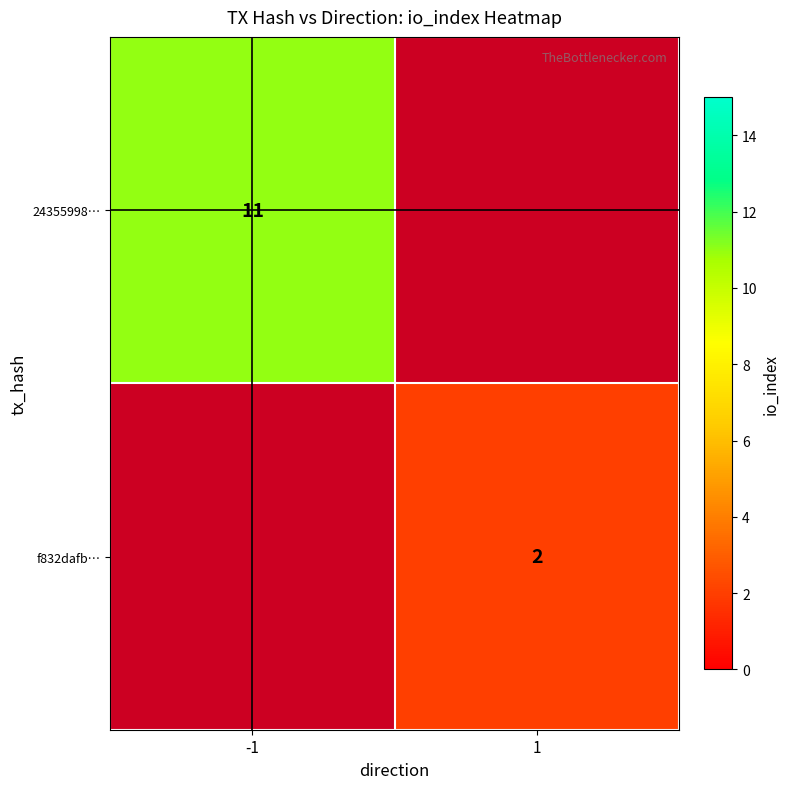

Is it true that f832dafb… equals 0.8 at 1?

False